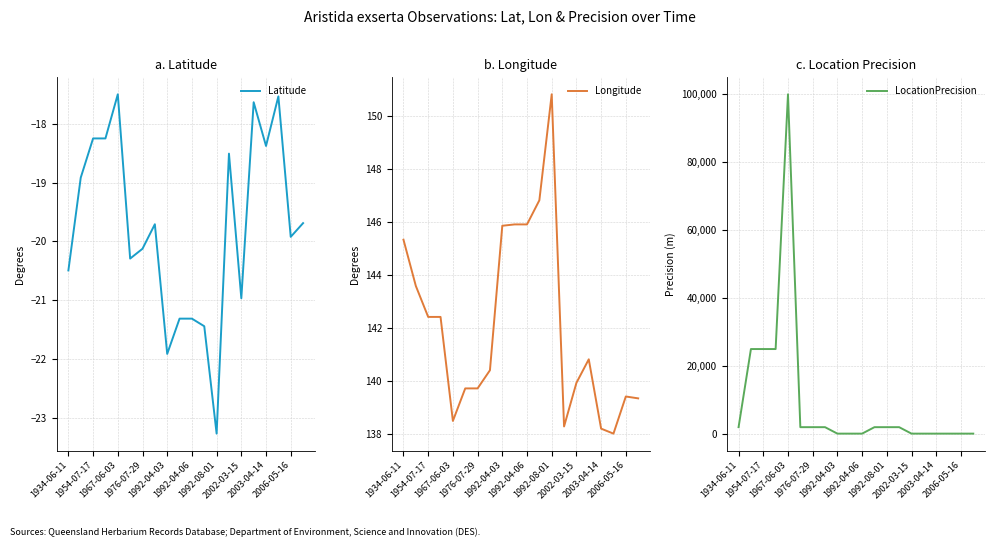

What is the minimum value for Latitude?

-23.3